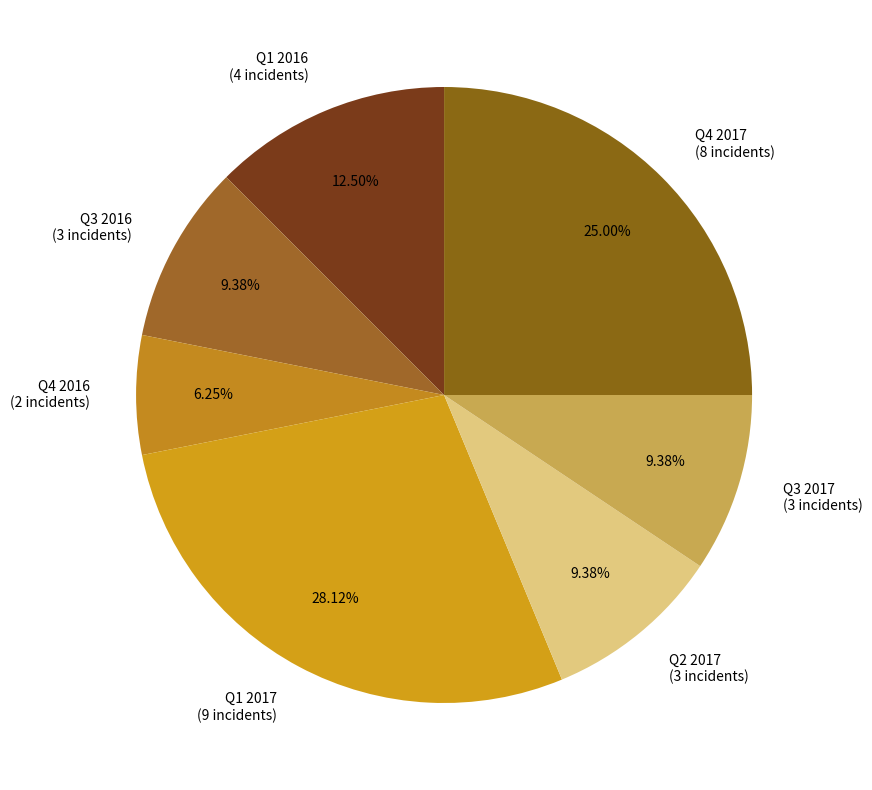

Does any single category account for the majority?

No